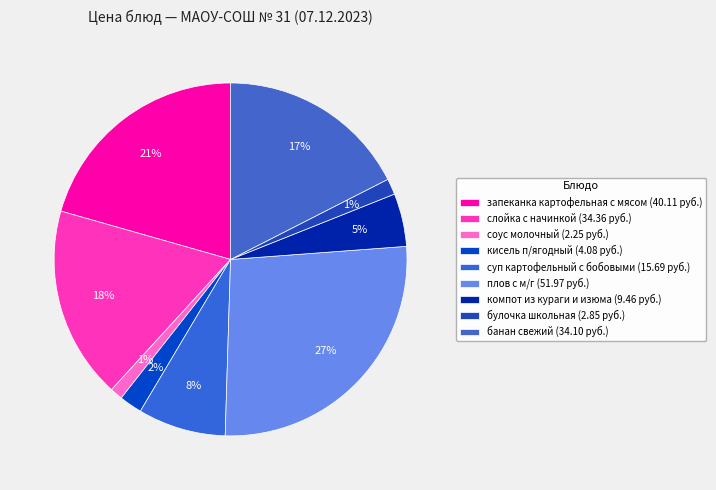

How many segments does this pie chart have?

9